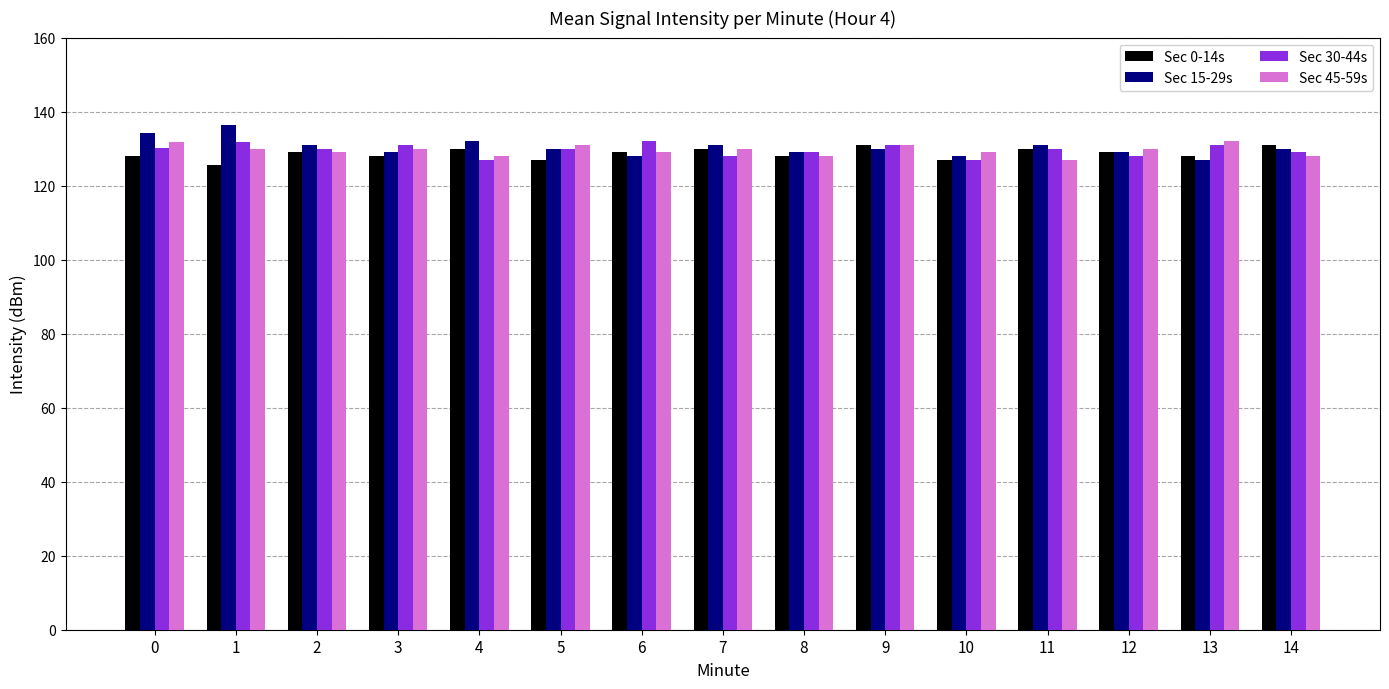

What is the spread (max minus min) of values at 9?

1.0